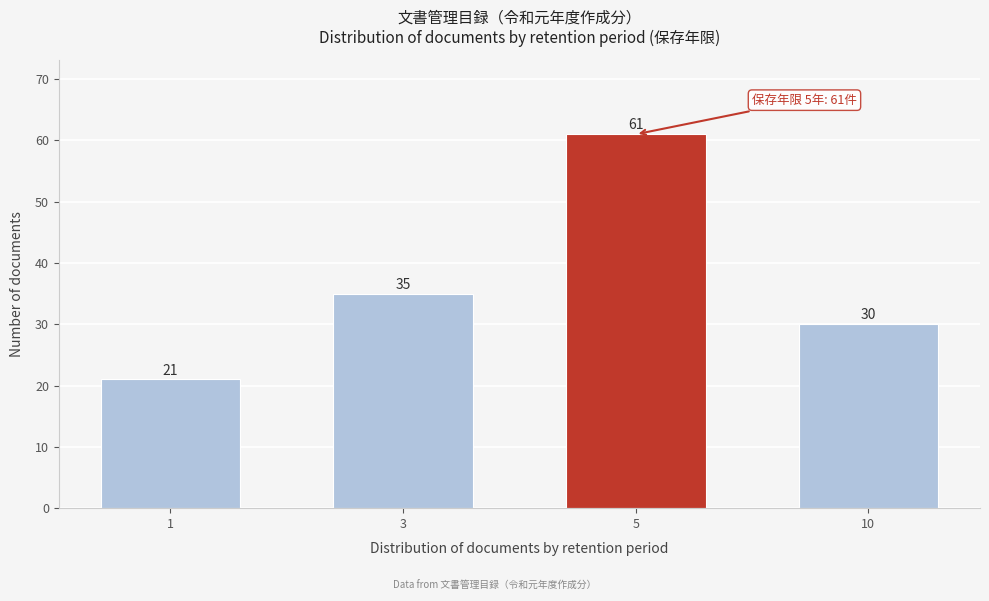

Reading left to right, what are all the values shown in this chart?

1=21	3=35	5=61	10=30